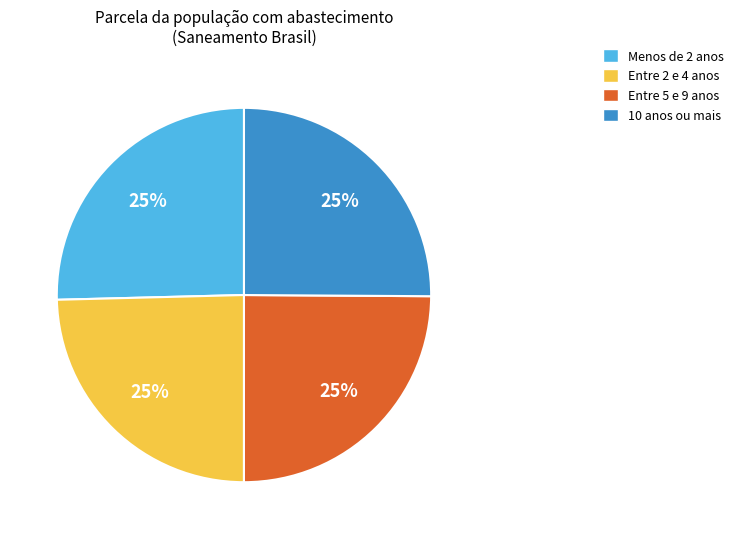

What is the ratio of the value at Entre 5 e 9 anos to the value at Entre 2 e 4 anos?

1.0